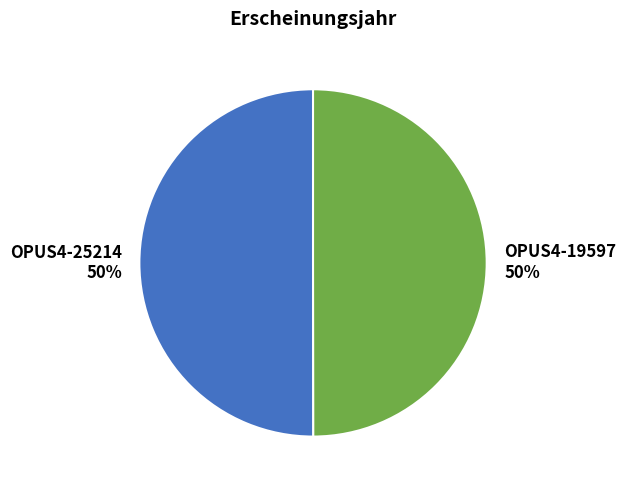

How many segments does this pie chart have?

2